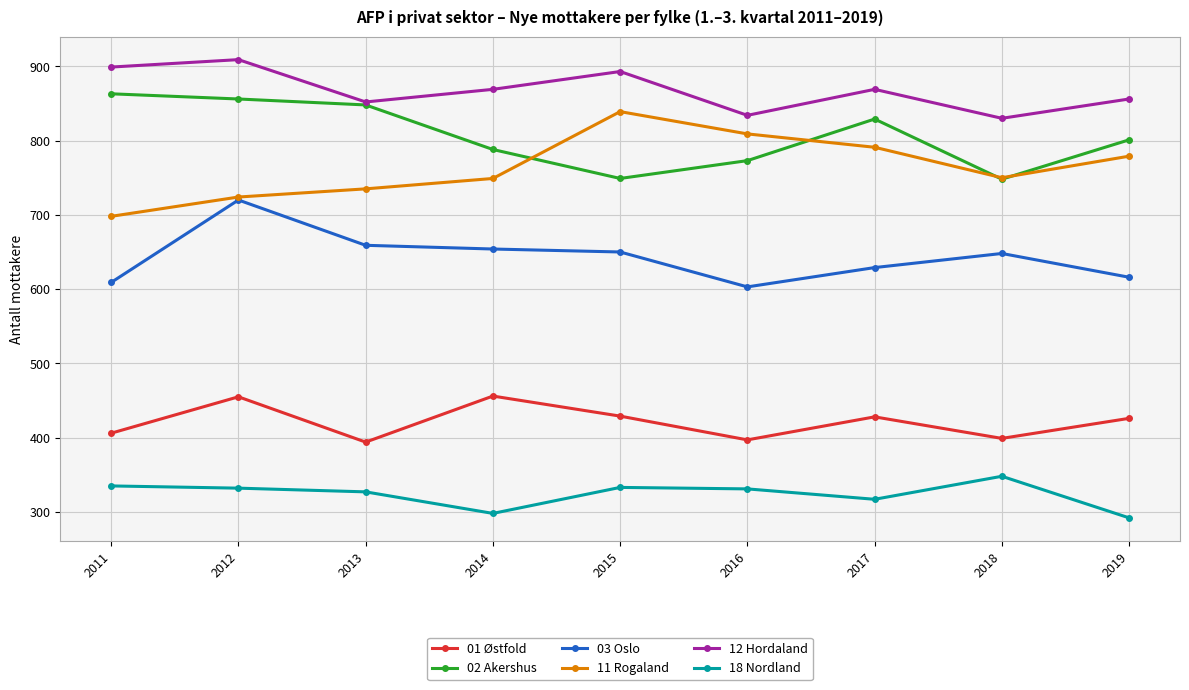

What is the maximum value for 02 Akershus?

863